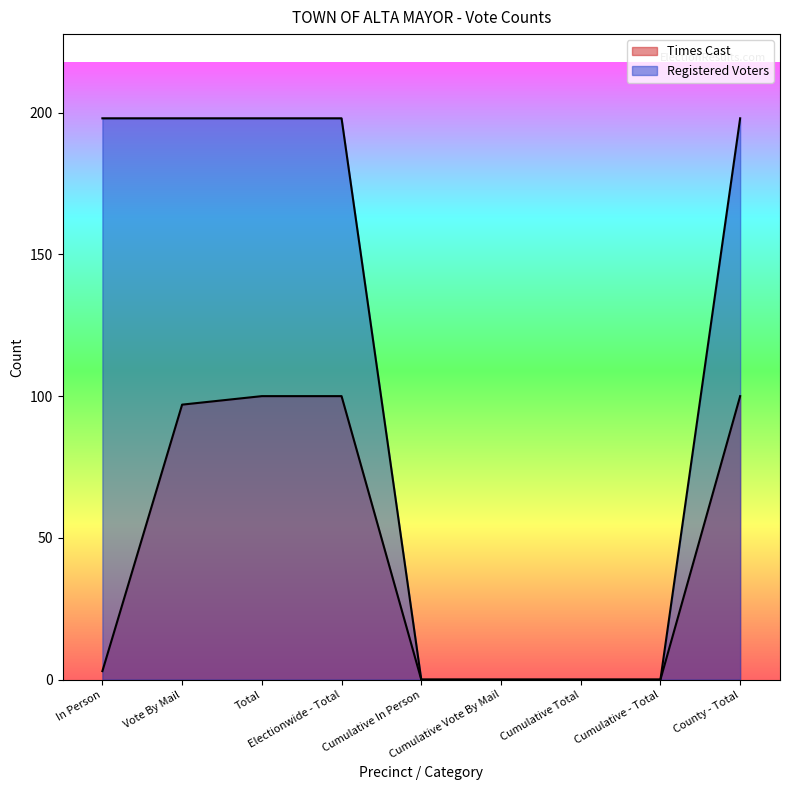

Is it true that Times Cast equals 97 at Vote By Mail?

True